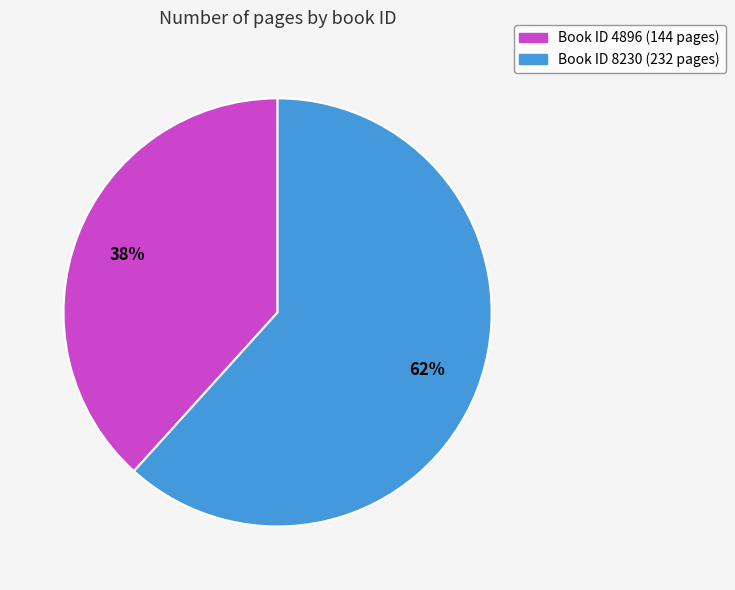

Is there any slice that represents more than half of the pie?

Yes